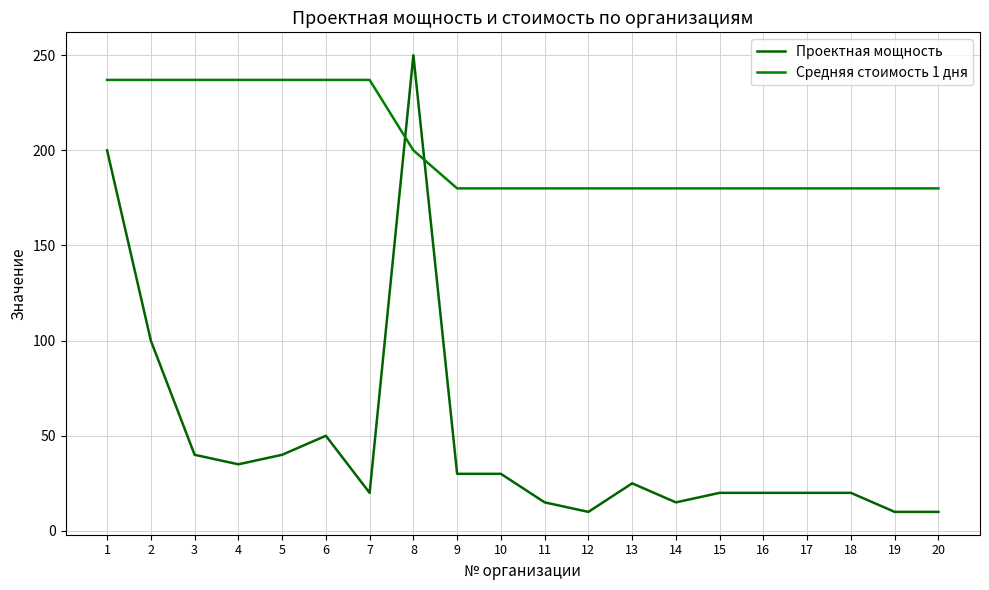

Reading left to right, list all the values displayed in this chart.

Проектная мощность: 200	100	40	35	40	50	20	250	30	30	15	10	25	15	20	20	20	20	10	10
Средняя стоимость 1 дня: 237	237	237	237	237	237	237	200	180	180	180	180	180	180	180	180	180	180	180	180